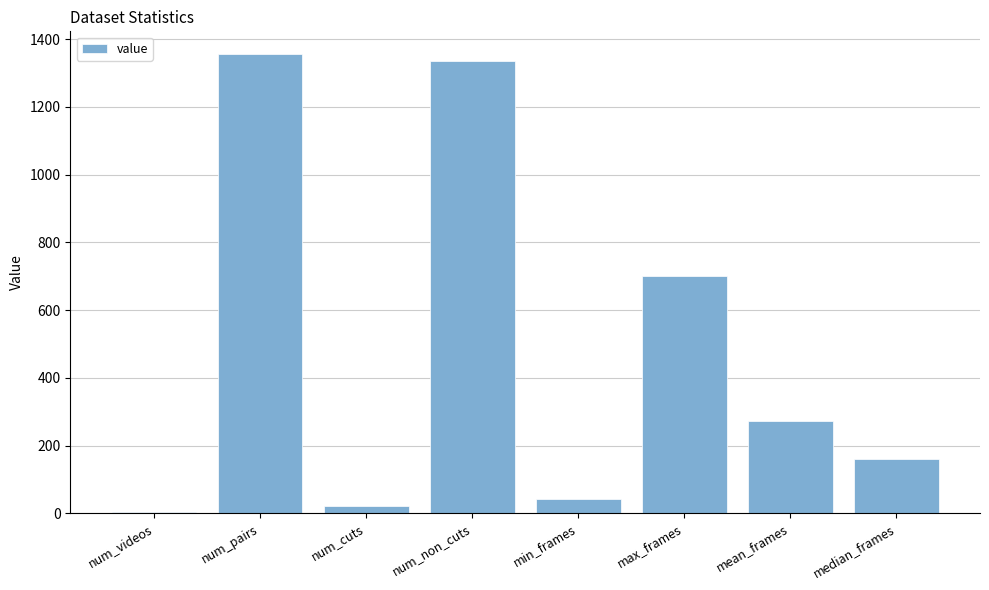

How many bars are there in total?

8